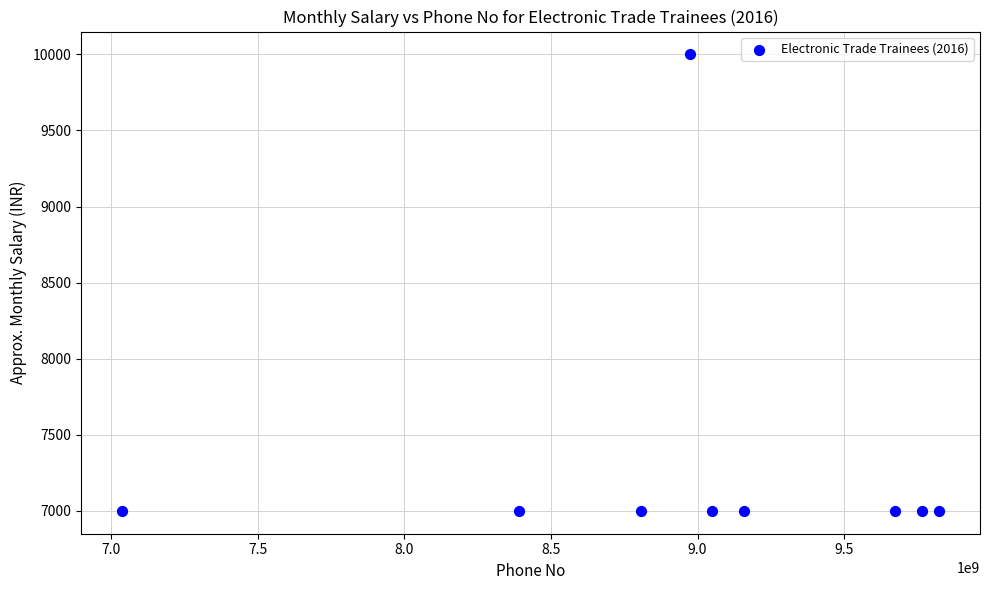

What is the average X value?

8964381480